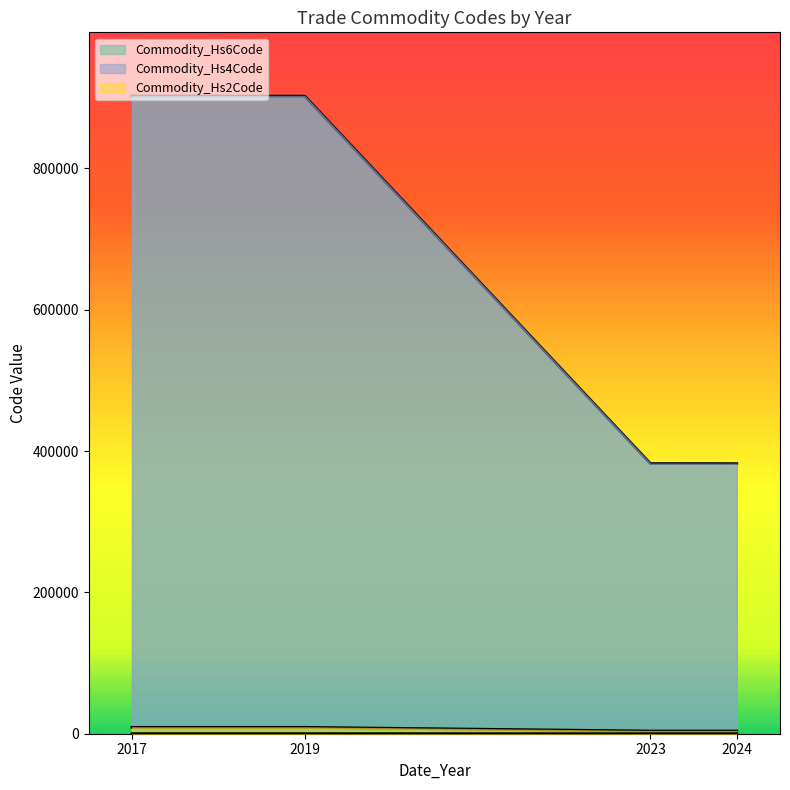

What is the difference between the maximum and minimum values in the Commodity_Hs2Code series?

52